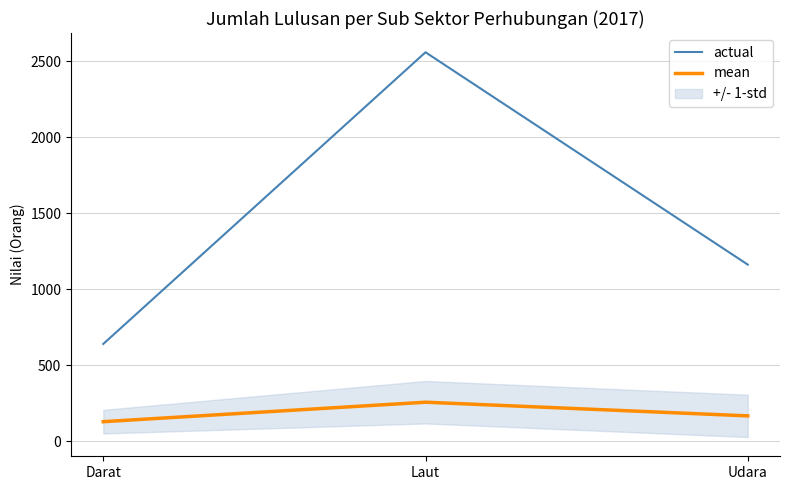

What is the sum of the actual values at Udara and Darat?

1800.0